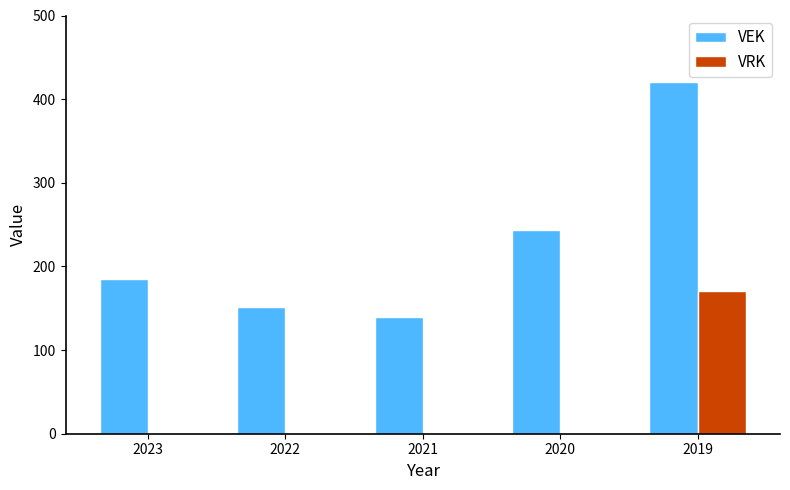

Which category has the highest value in the VRK series?

2019